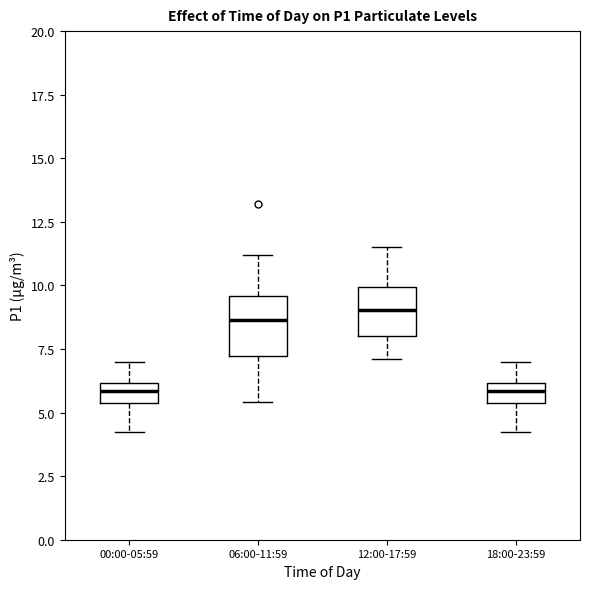

Reading left to right, read every box against the y-axis: the position of its median line, the range the box covers, and the ends of its whiskers. The values are not printed on the chart, so give them approximately, as read against the axis.

00:00-05:59: median 6.0 (inside the box), box 5.5 to 6.0, whiskers 4.0 to 7.0
06:00-11:59: median 8.5, box 7.0 to 9.5, whiskers 5.5 to 11.0
12:00-17:59: median 9.0, box 8.0 to 10.0, whiskers 7.0 to 11.5
18:00-23:59: median 6.0 (inside the box), box 5.5 to 6.0, whiskers 4.0 to 7.0